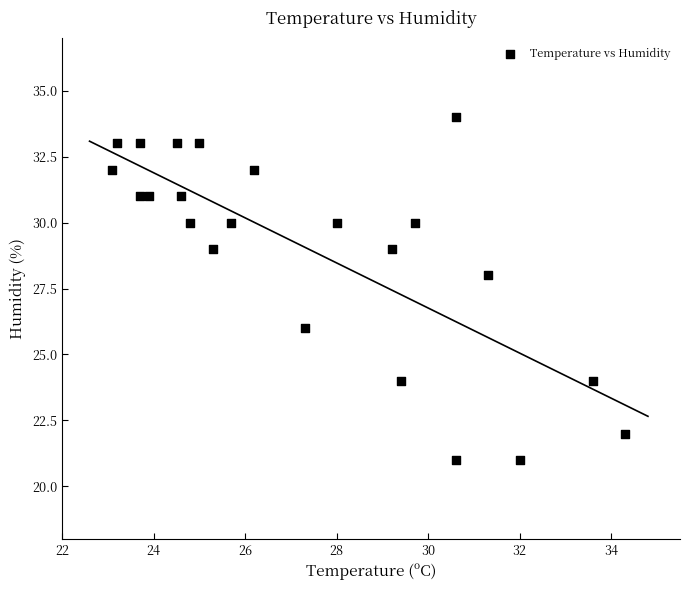

What is the range of Y values (max minus min)?

13